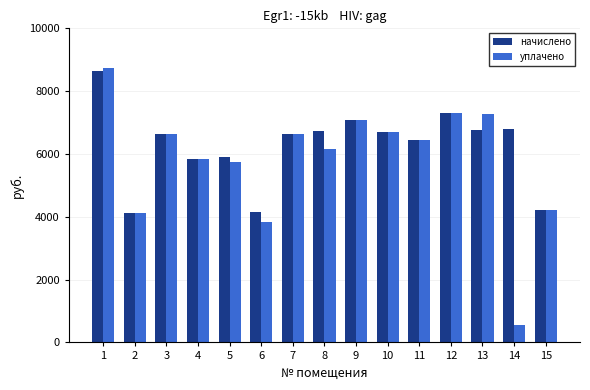

What is the minimum value for уплачено?

565.8